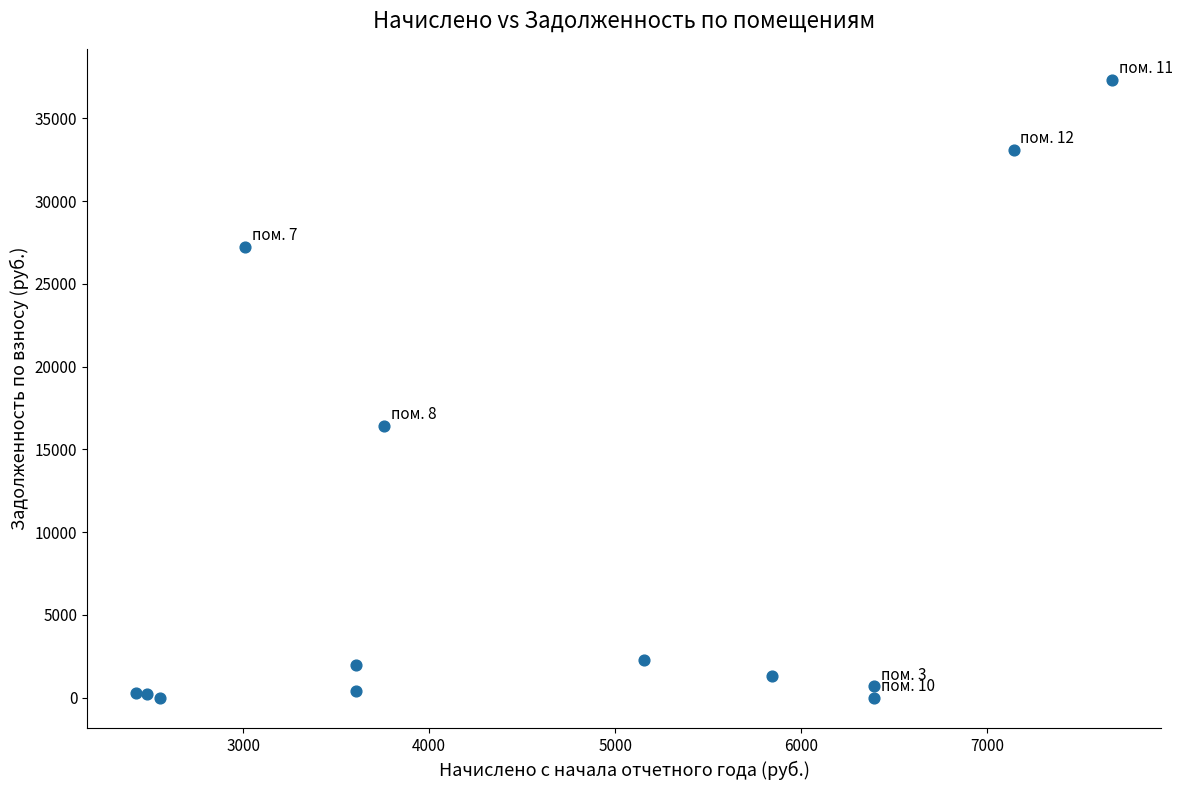

What is the range of Y values (max minus min)?

37340.3